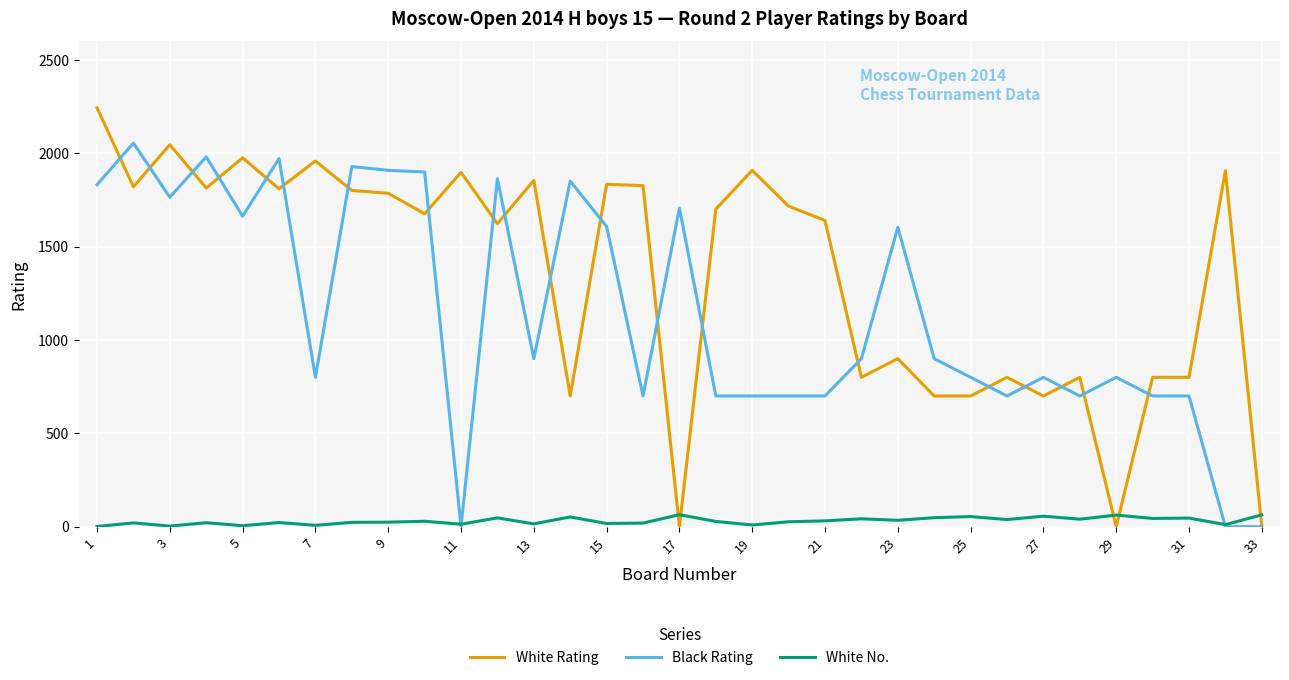

After their last crossing, which series has the higher values: White No. or White Rating?

White No.